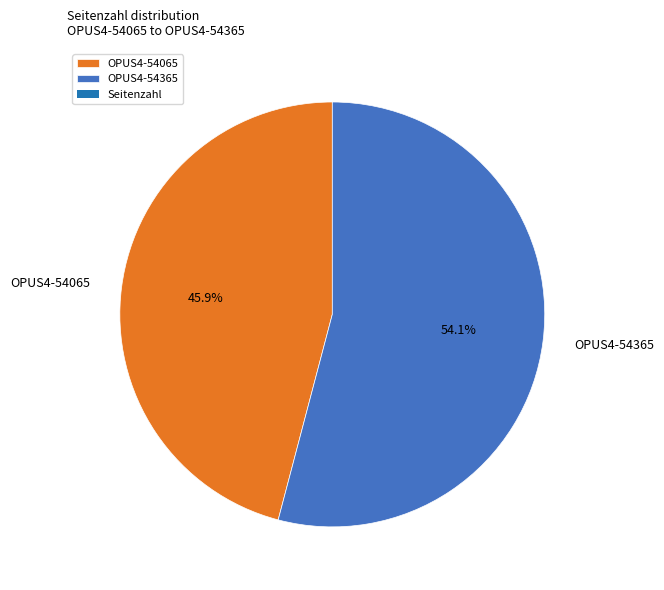

True or false: OPUS4-54365 accounts for 69% of the total.

False